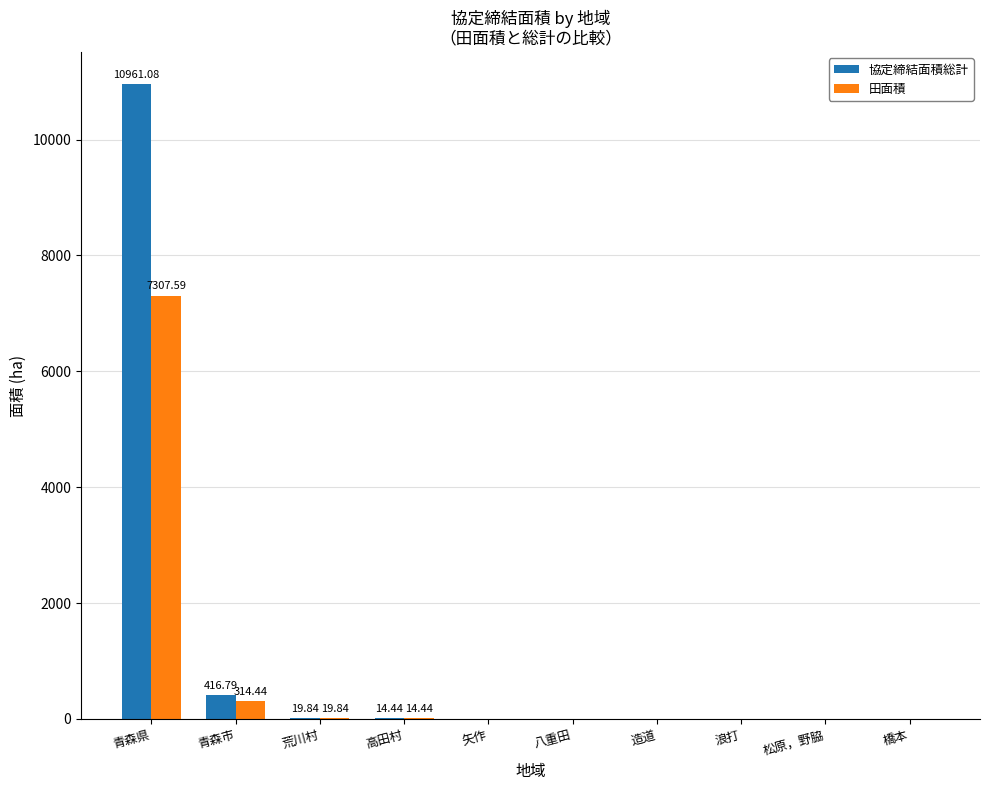

Which category has the highest value in the 協定締結面積総計 series?

青森県